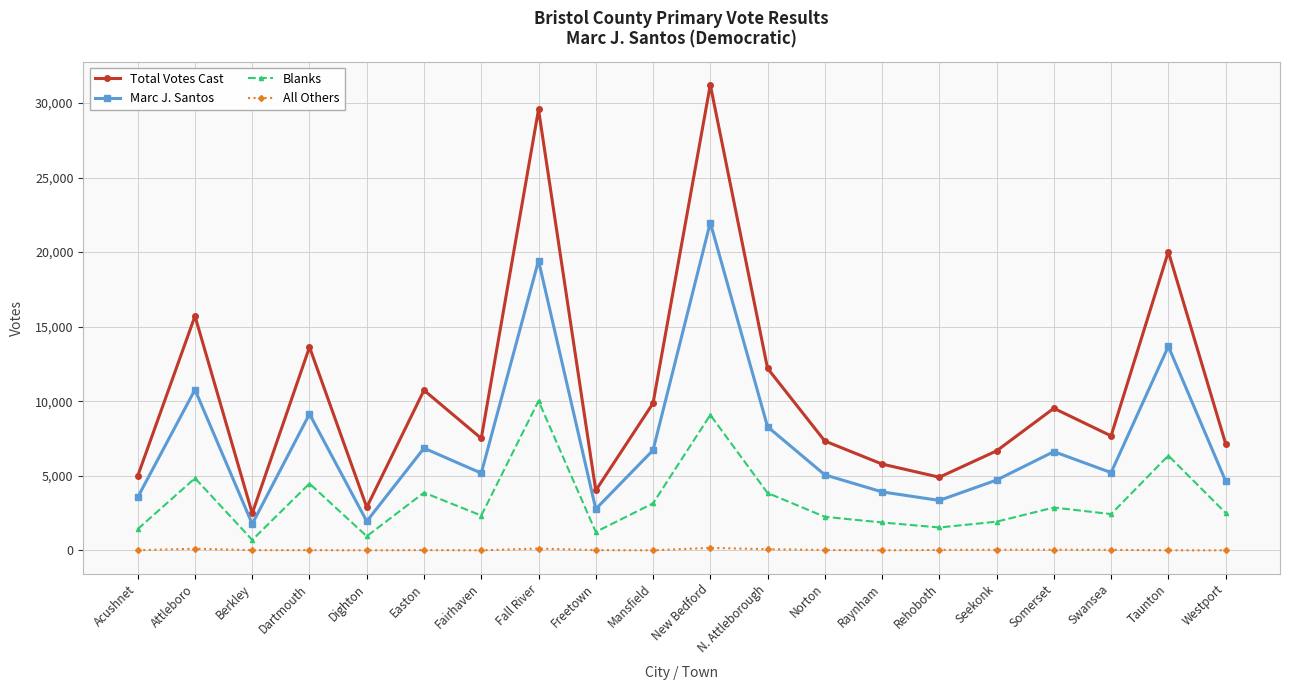

How many lines are shown in the chart?

4